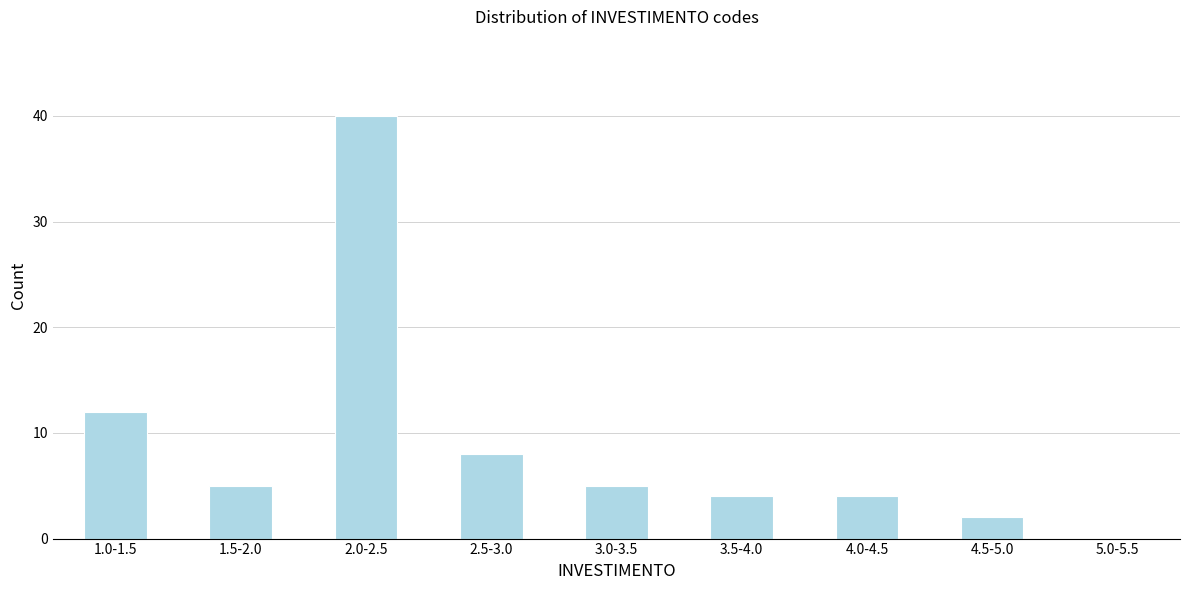

Reading left to right, extract all data points from this chart.

1.0-1.5=12	1.5-2.0=5	2.0-2.5=40	2.5-3.0=8	3.0-3.5=5	3.5-4.0=4	4.0-4.5=4	4.5-5.0=2	5.0-5.5=0